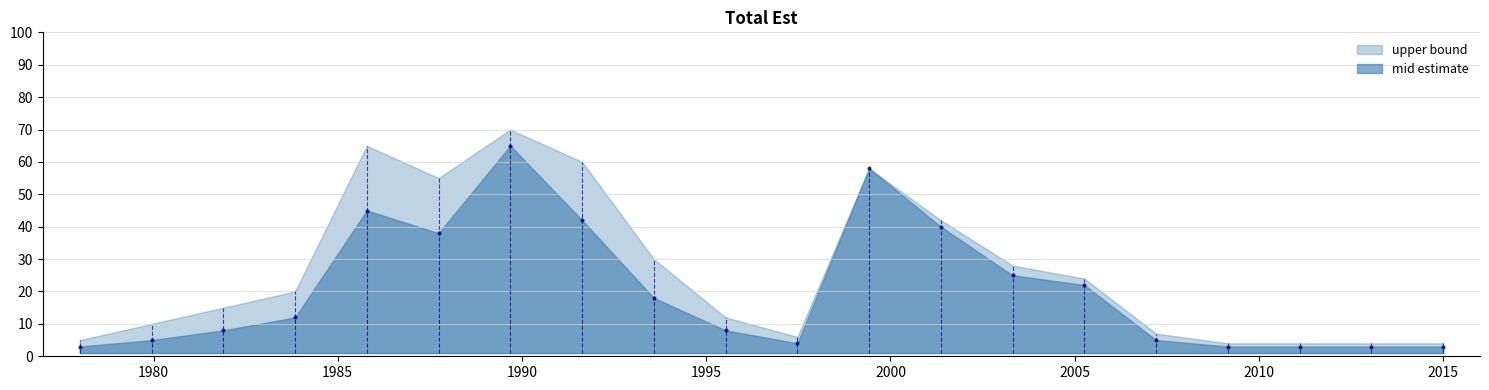

Rank the series by their average value, from highest to lowest.

upper bound, mid estimate